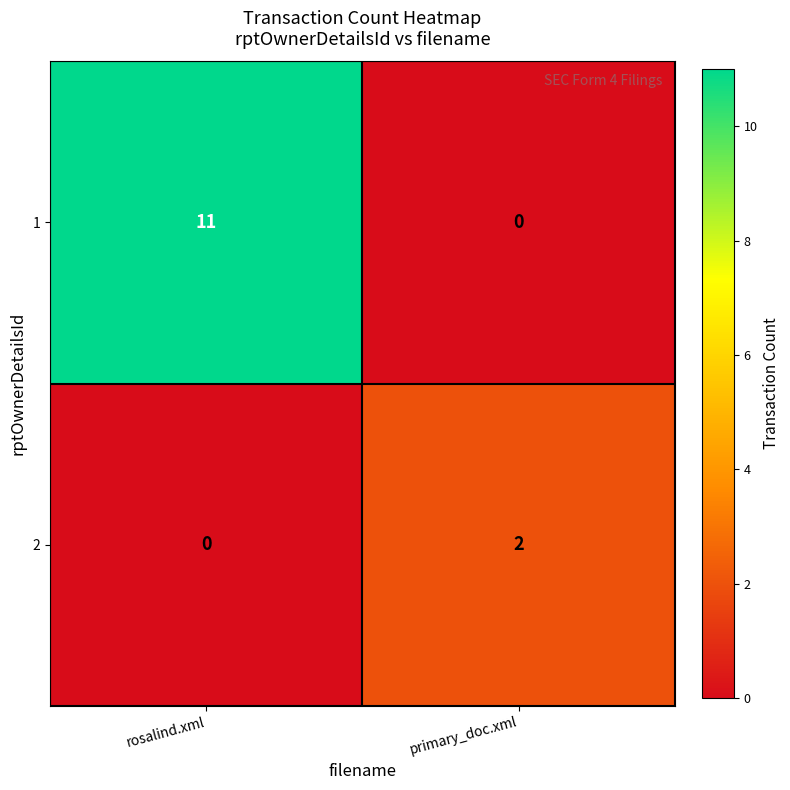

At rosalind.xml, list the series in order from smallest to largest.

2, 1